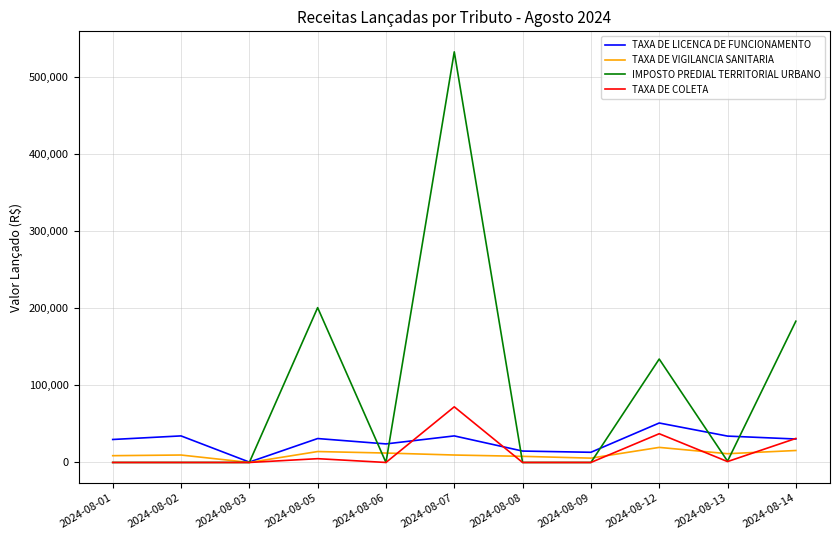

What are all the series names shown in the legend?

TAXA DE LICENCA DE FUNCIONAMENTO, TAXA DE VIGILANCIA SANITARIA, IMPOSTO PREDIAL TERRITORIAL URBANO, TAXA DE COLETA